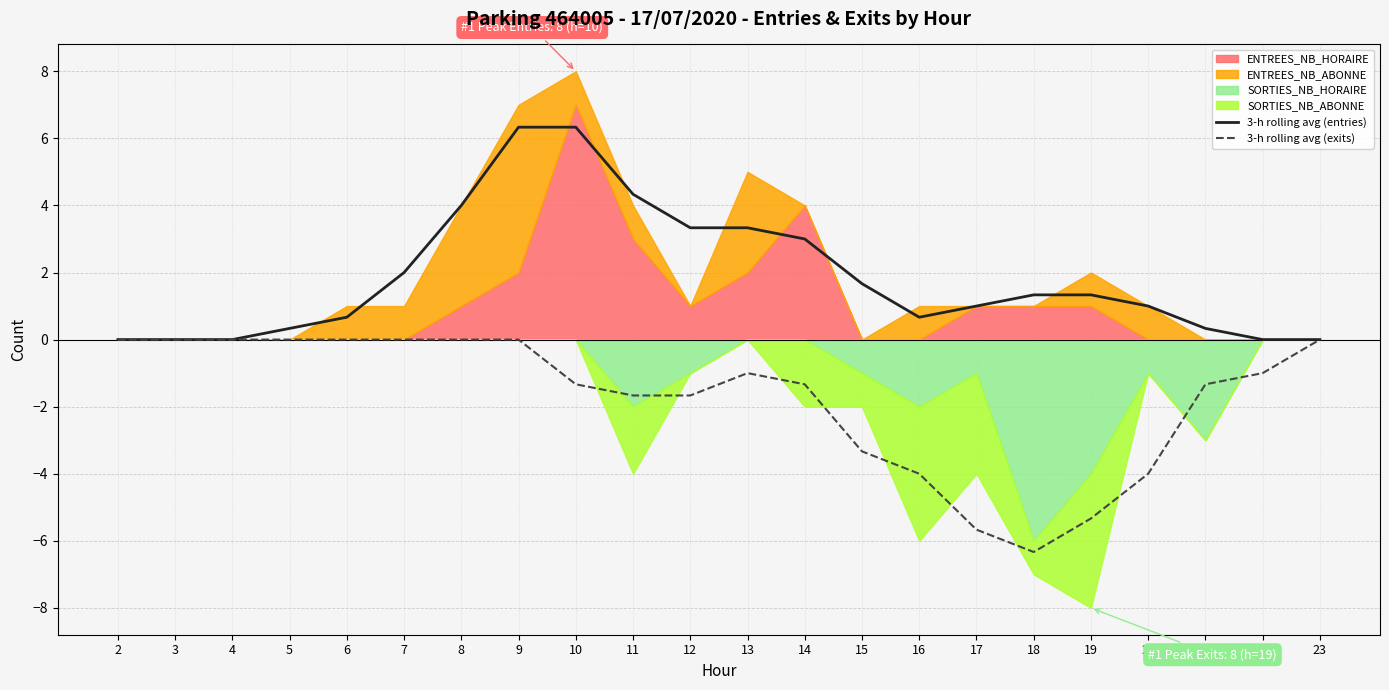

List the labels in order of 3-h rolling avg (exits) value, smallest first.

18, 17, 19, 16, 20, 15, 11, 12, 10, 14, 21, 13, 22, 2, 3, 4, 5, 6, 7, 8, 9, 23